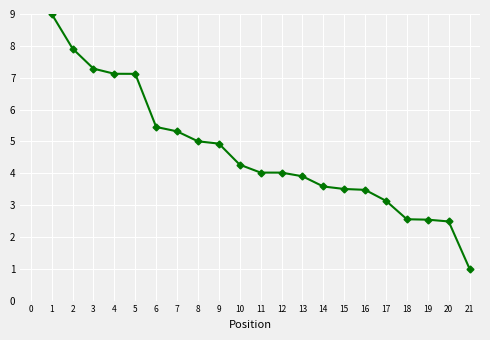

What is the greatest value displayed?

9.0